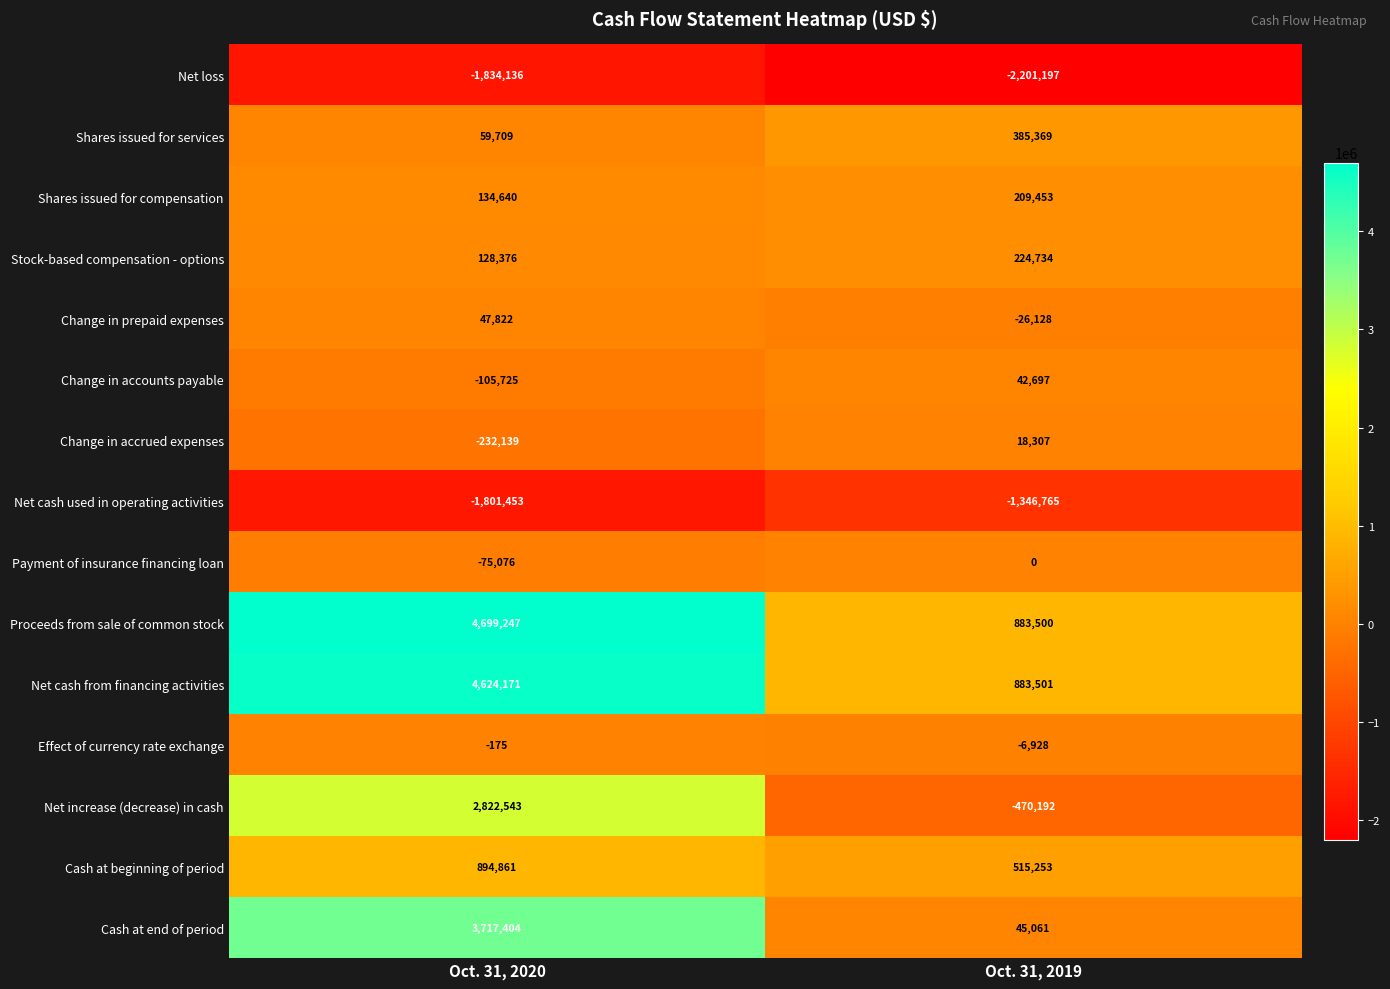

What is the average value of the Net increase (decrease) in cash series?

1176176